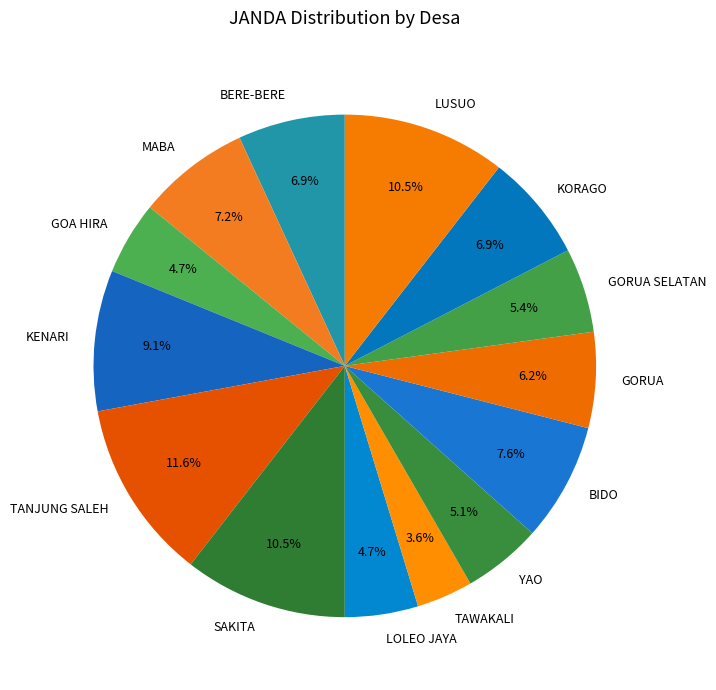

Approximately how many times larger is the value at LOLEO JAYA compared to GOA HIRA?

1.0